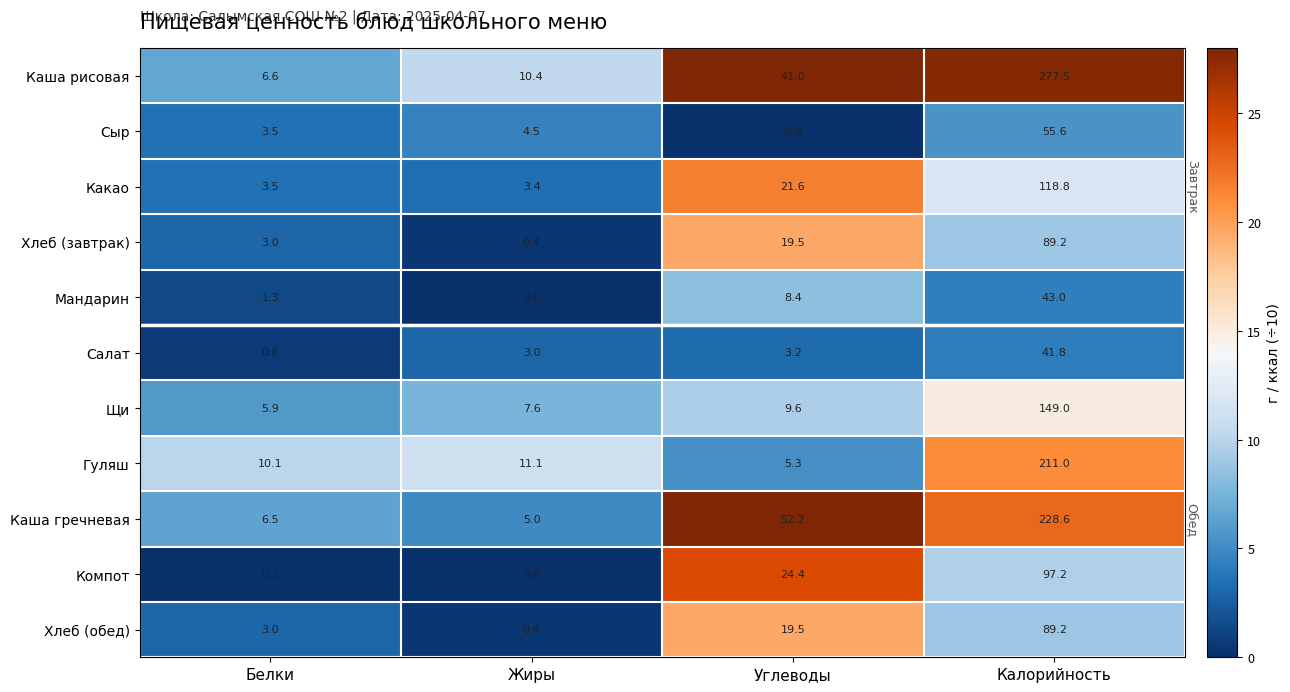

At which category does the chart reach its peak across all series?

Калорийность